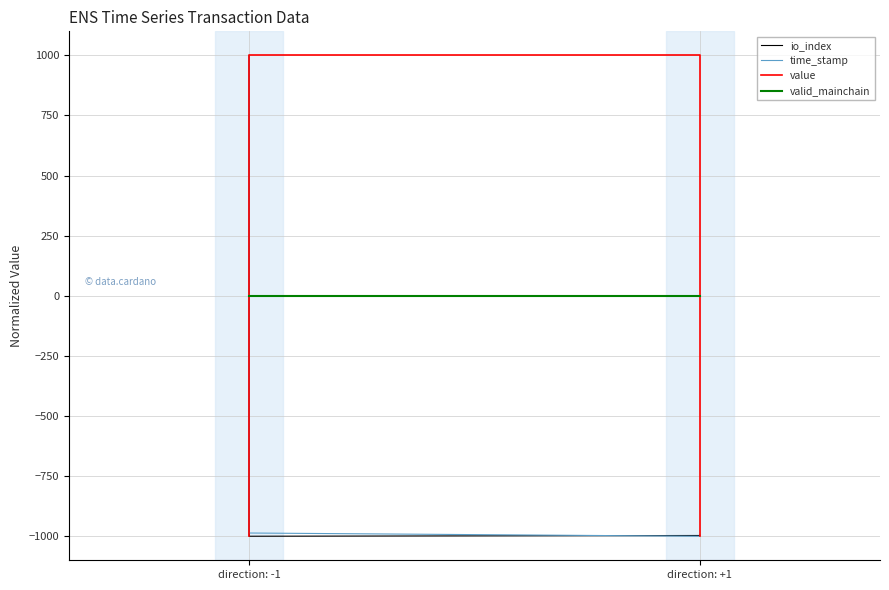

What is the total value across all series at direction: -1?

1000.0